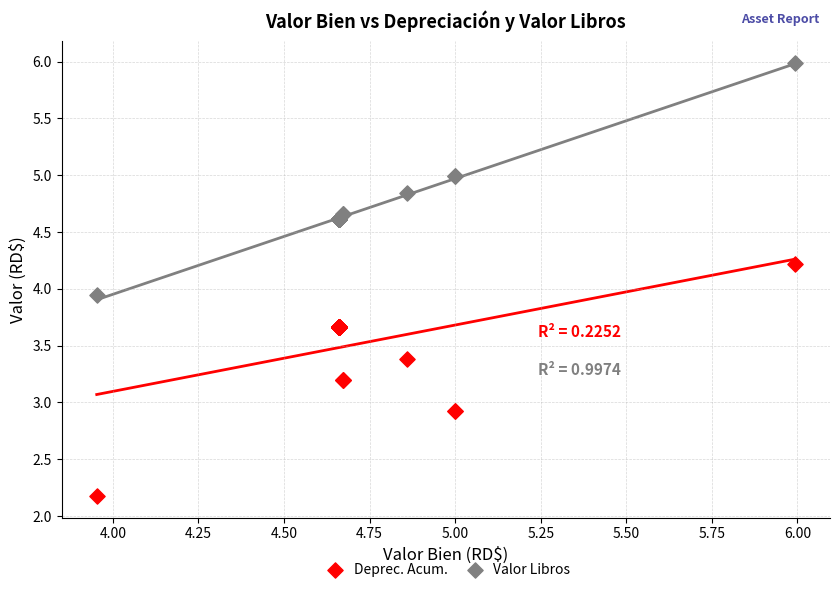

Which series contains the lowest Y value?

Deprec. Acum.